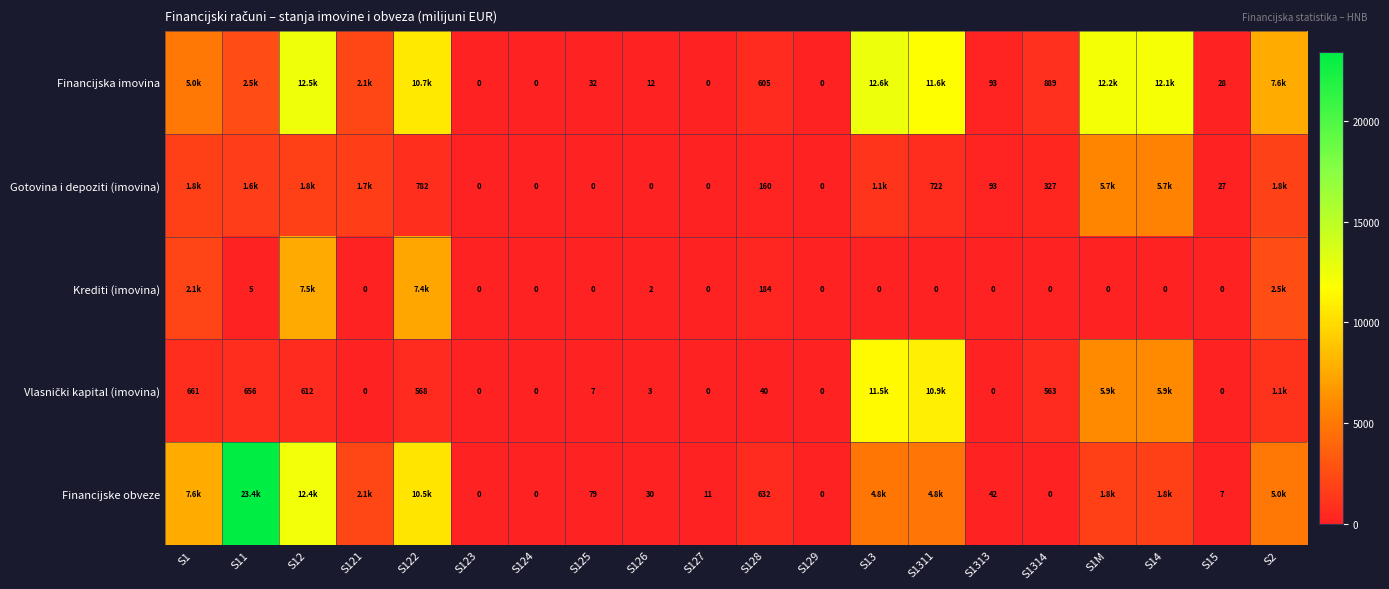

Between S127 and S14, which is larger?

S14